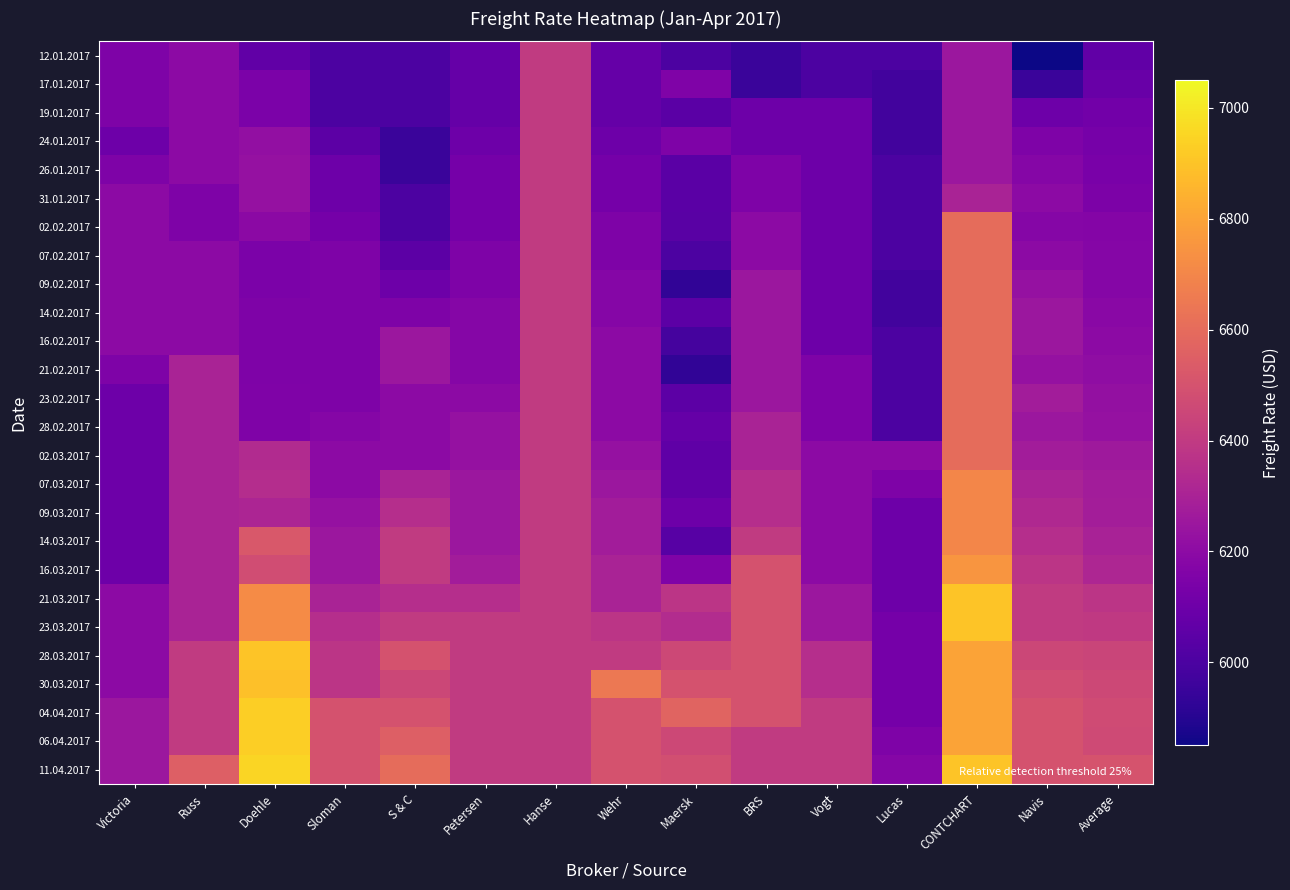

Count the number of categories in the chart.

15